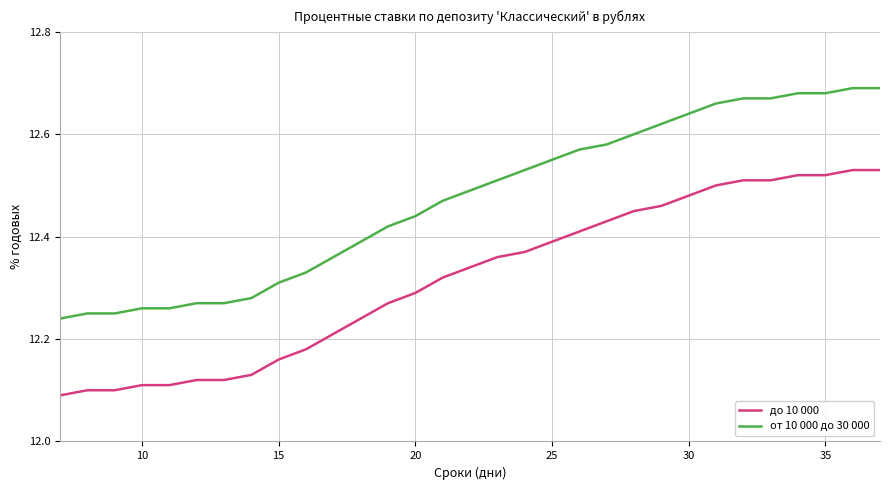

True or false: до 10 000 and от 10 000 до 30 000 cross at least once.

False